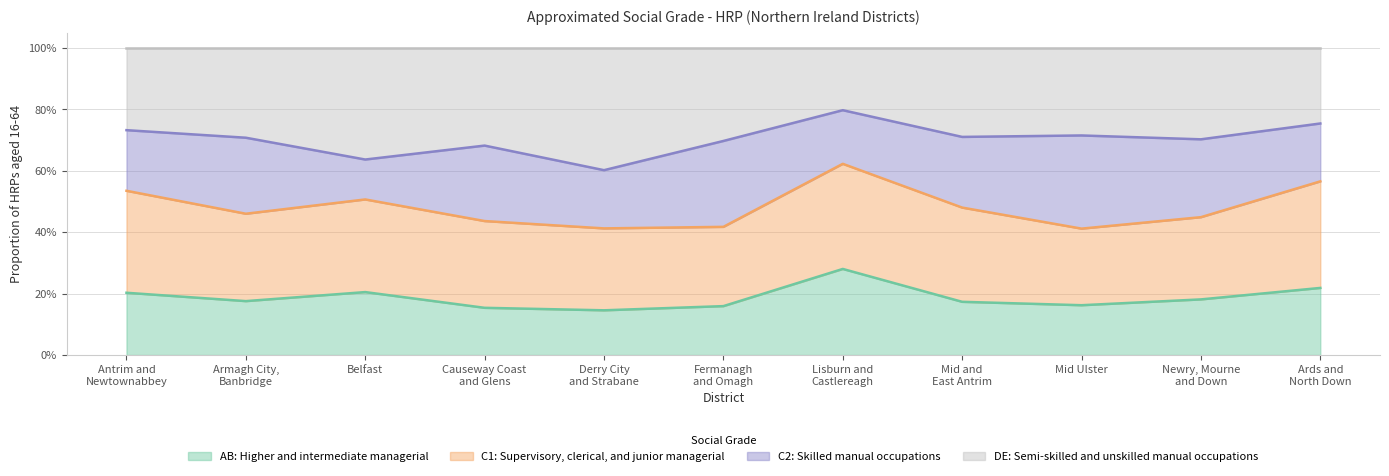

What is the label of the 5th point from the right?

Lisburn and
Castlereagh